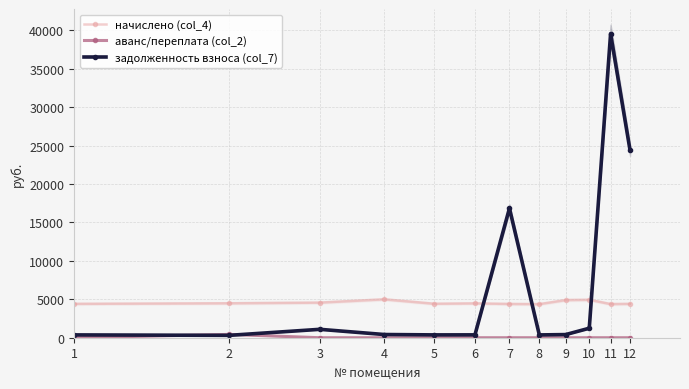

At which label does задолженность взноса (col_7) first exceed 416?

3